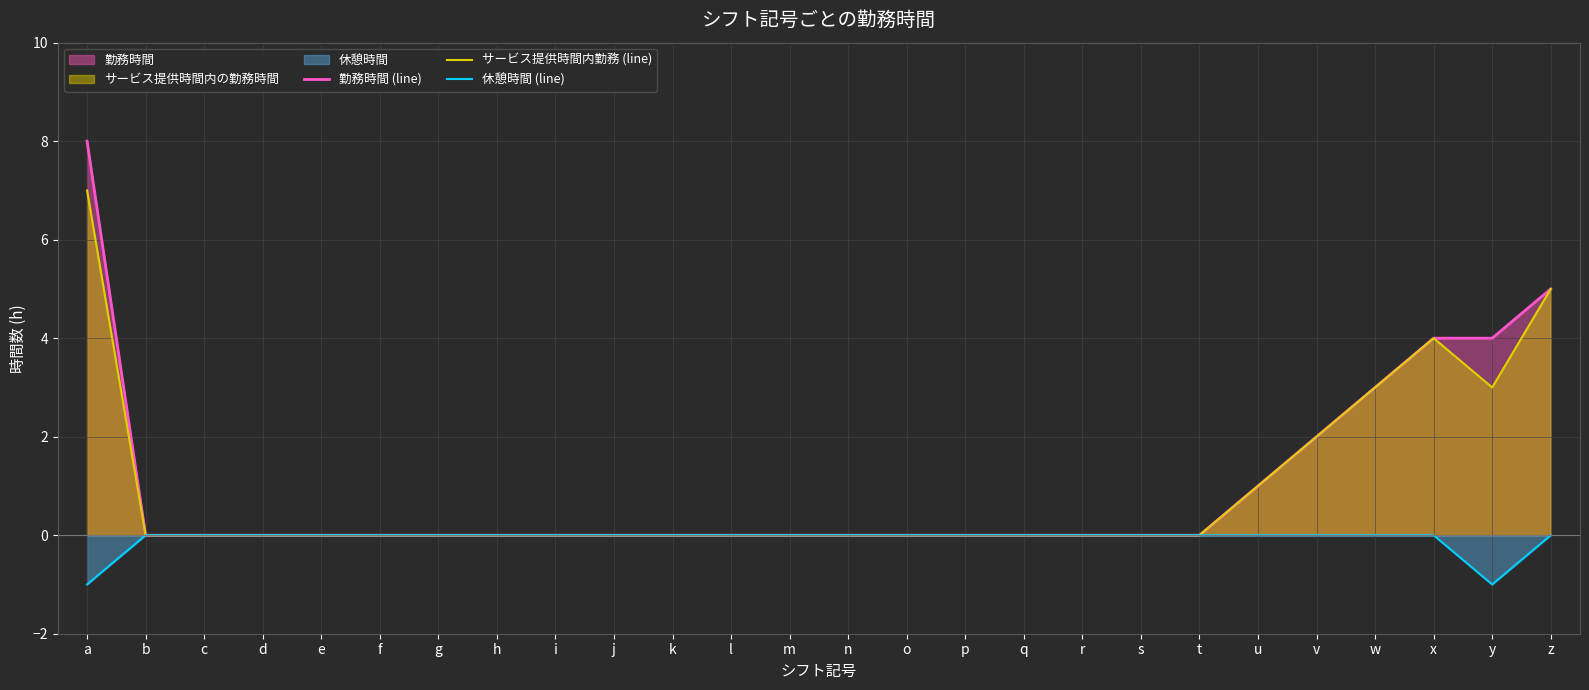

Does the chart have visible grid lines?

Yes